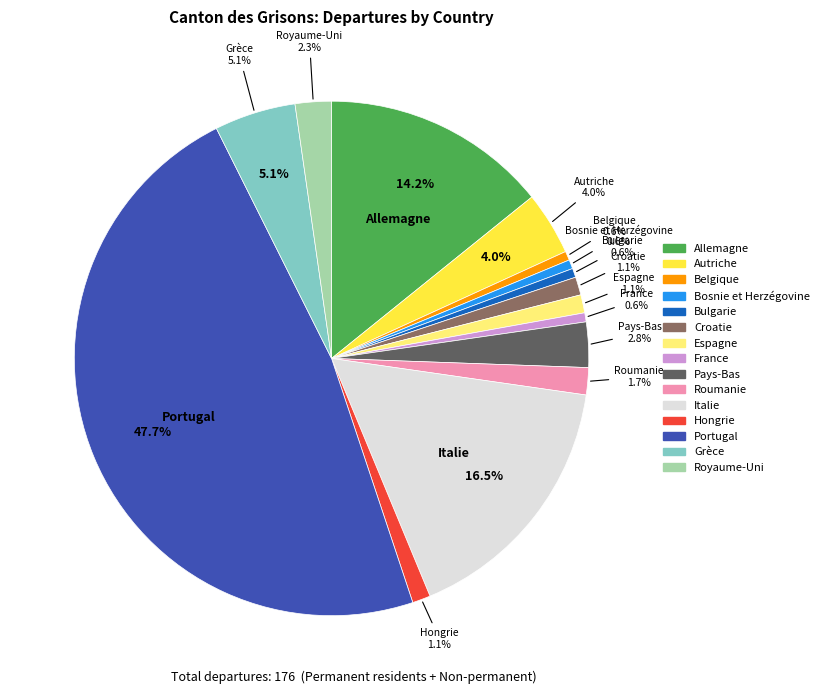

Which category has the biggest portion of the pie?

Portugal